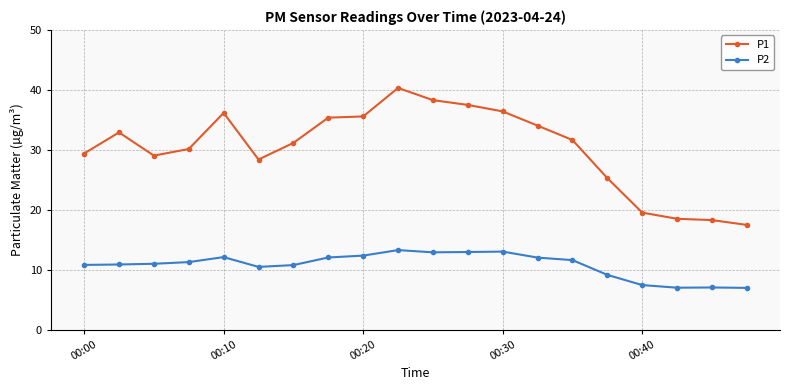

What is the value of the P2 point at the 14th from the left?

12.1